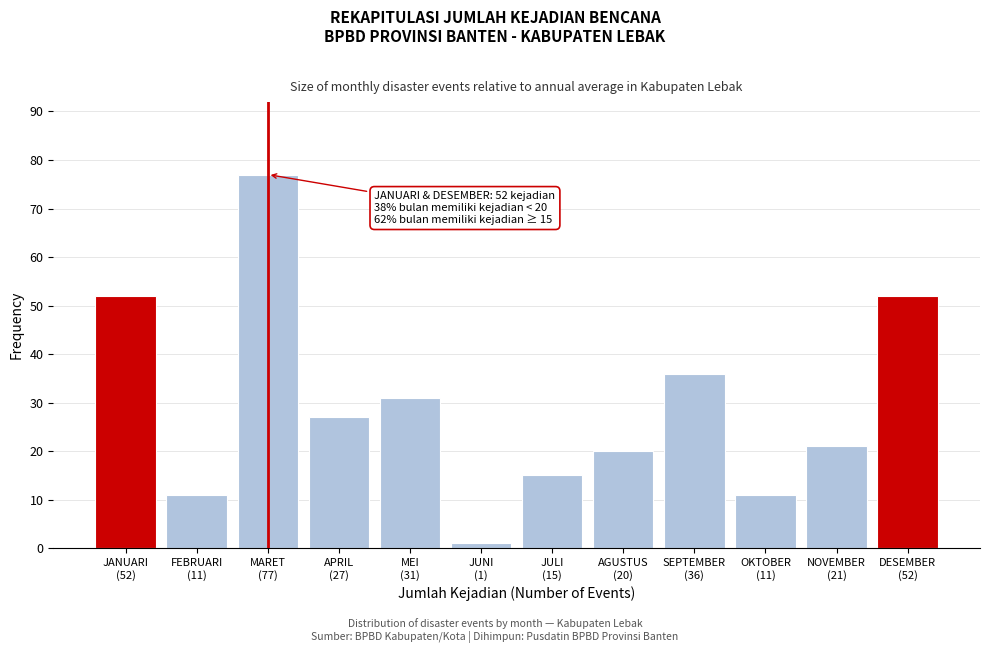

Reading right to left, what are all the values shown in this chart?

52	21	11	36	20	15	1	31	27	77	11	52